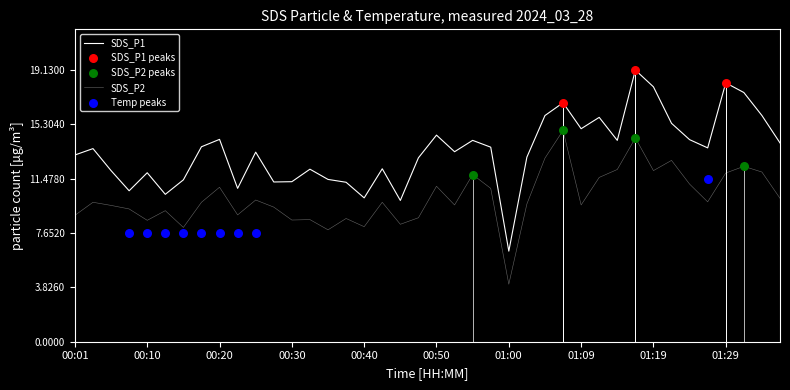

What is the total value across all series at 00:25?

23.3